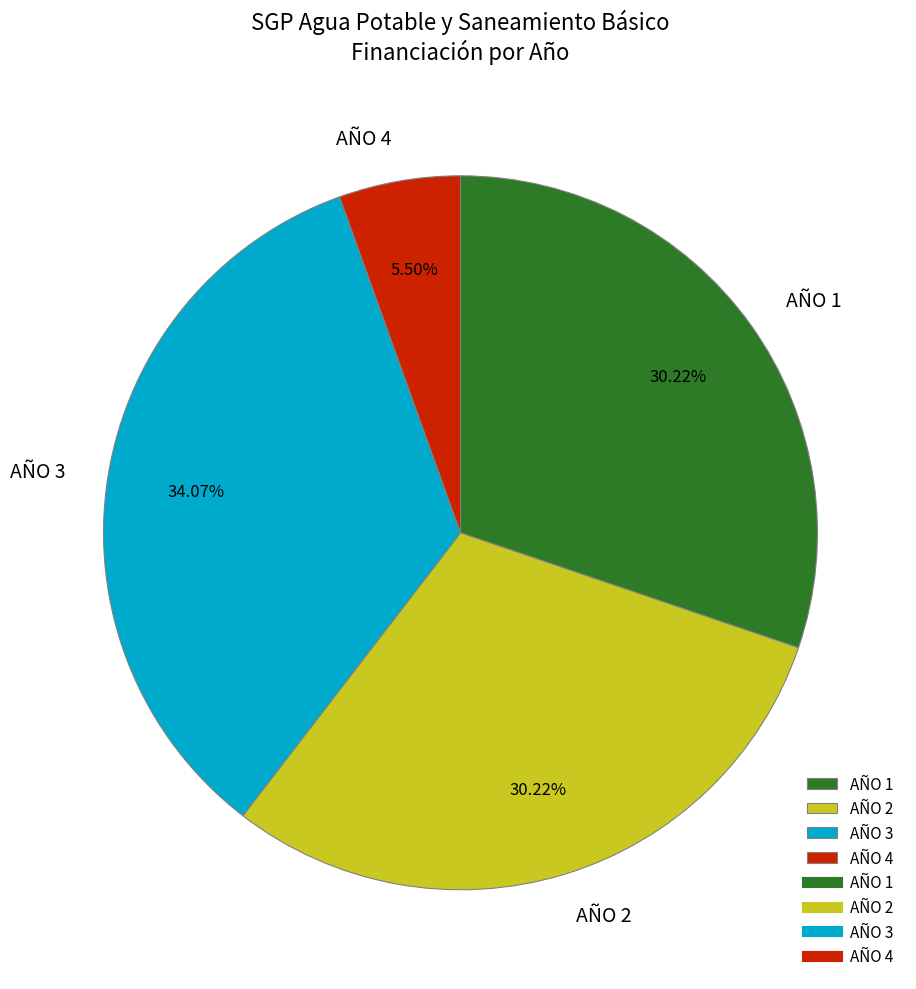

What is the ratio of the value at AÑO 2 to the value at AÑO 1?

1.0